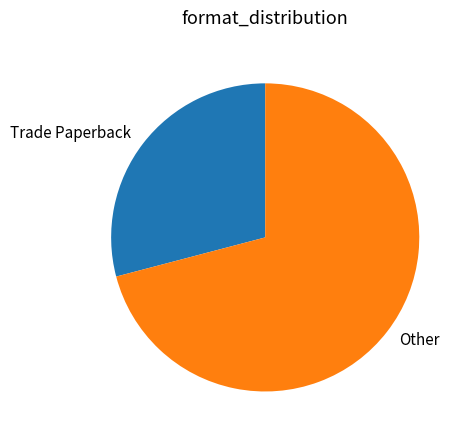

Rank the categories by value from lowest to highest.

Trade Paperback, Other